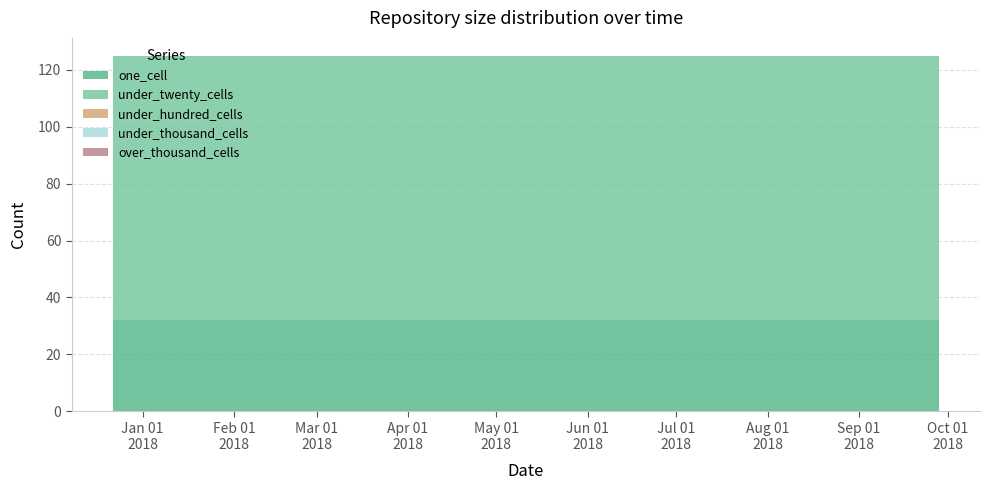

Reading right to left, transcribe all the data shown in this chart.

one_cell: 32	32	32	32
under_twenty_cells: 93	93	93	93
under_hundred_cells: 0	0	0	0
under_thousand_cells: 0	0	0	0
over_thousand_cells: 0	0	0	0